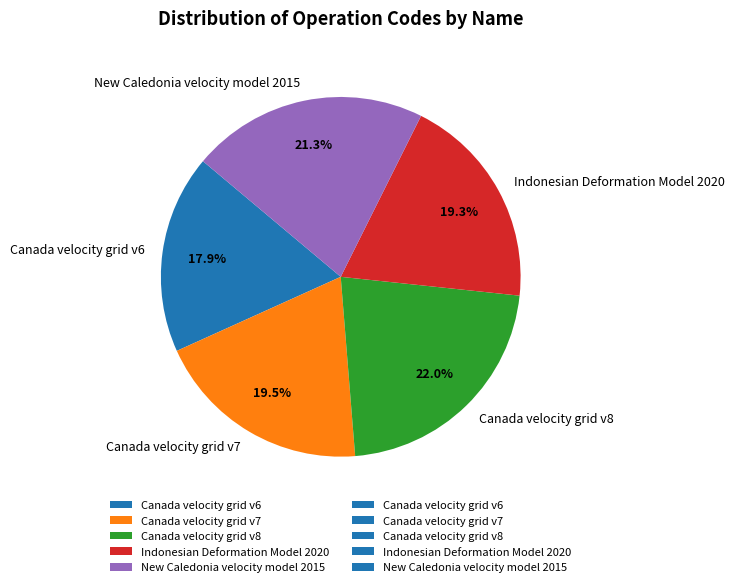

Does Indonesian Deformation Model 2020 account for over 50% of the chart?

No